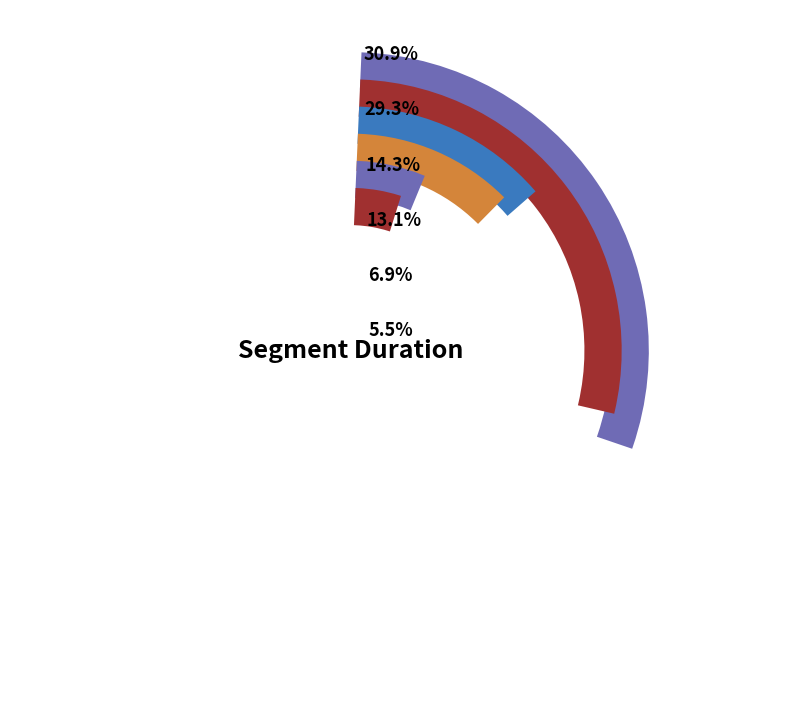

Is the sum of 4 Pairs and 8 Pairs greater than half?

No